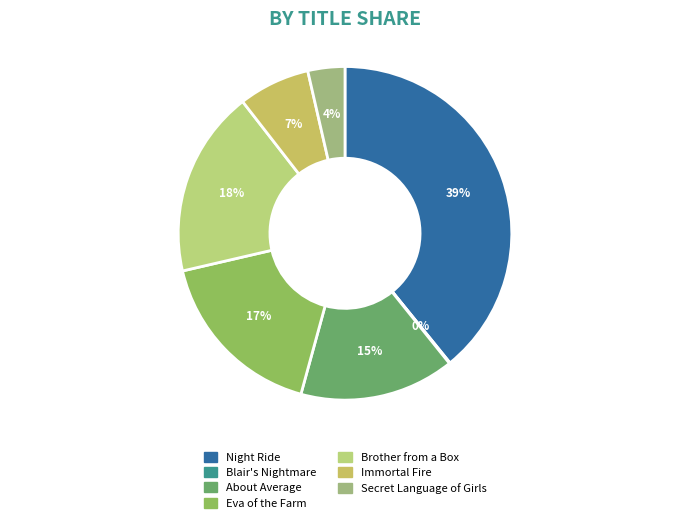

To the nearest percent, what portion does Brother from a Box represent?

18%